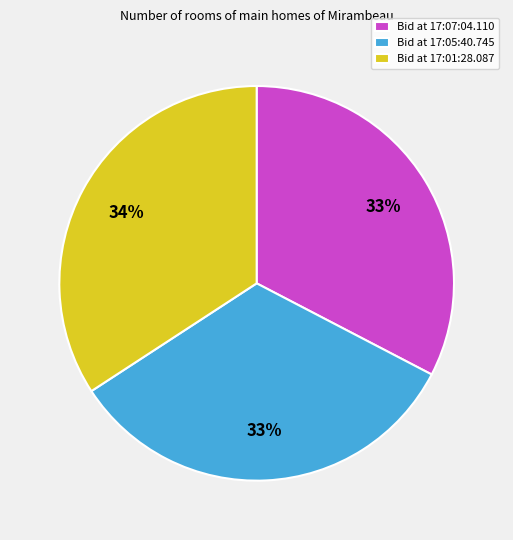

Is there any slice that represents more than half of the pie?

No